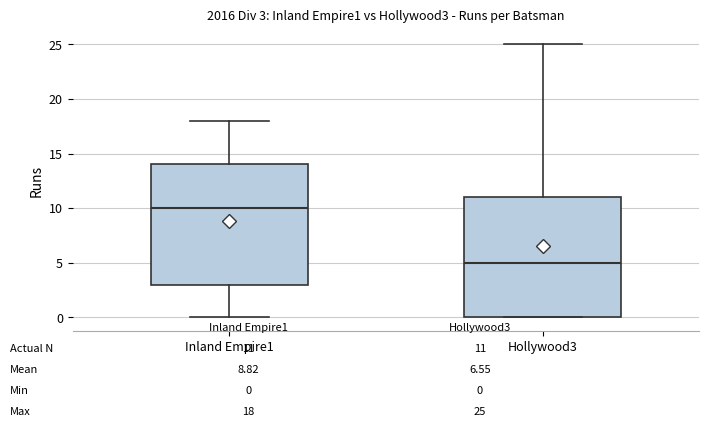

Which box has the lowest median line?

Hollywood3